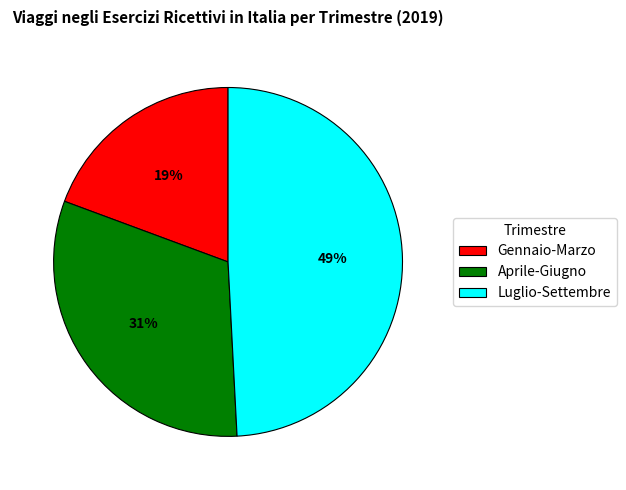

Between Aprile-Giugno and Luglio-Settembre, which is larger?

Luglio-Settembre